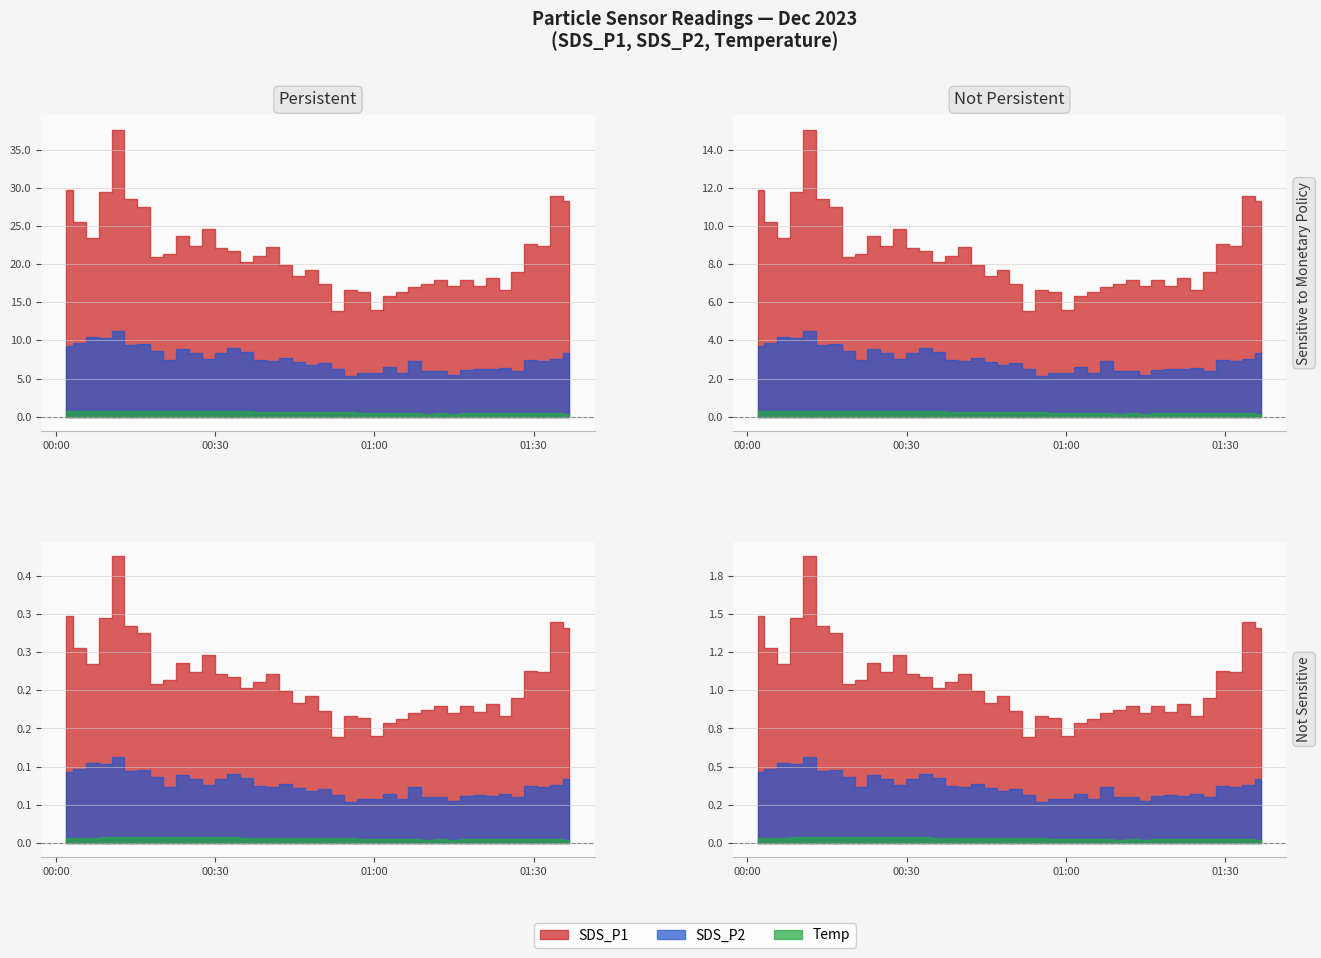

Which series has the widest spread of values?

SDS_P1